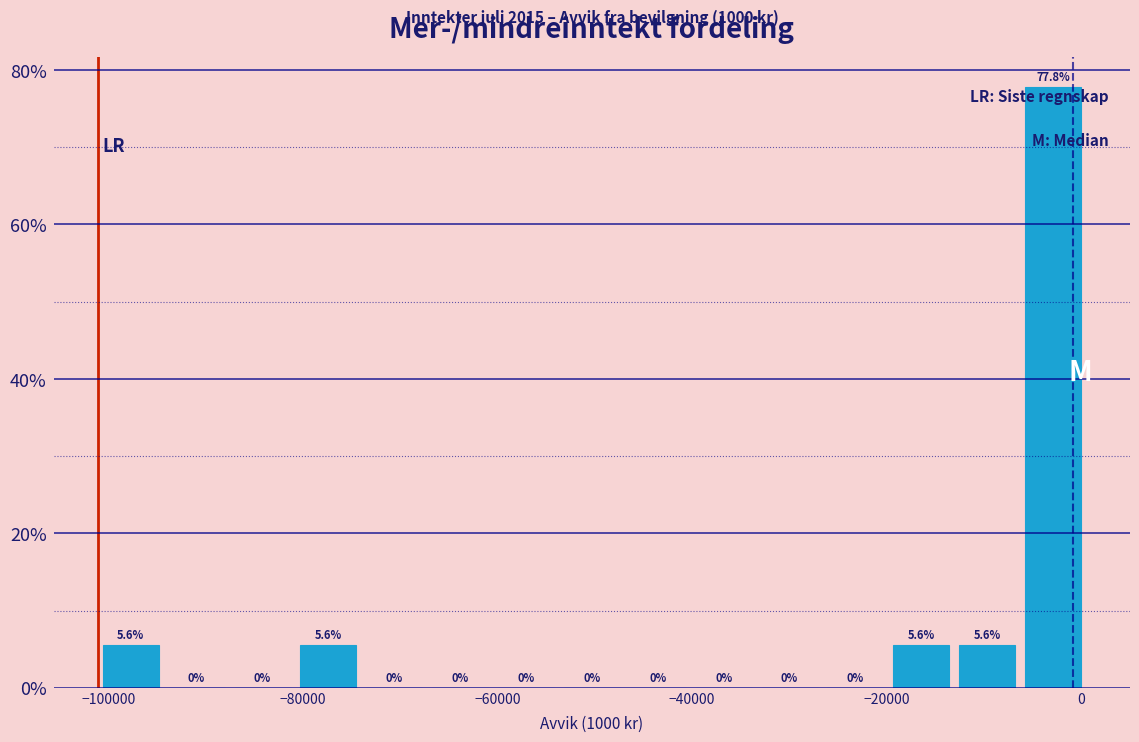

Read against the x-axis, roughly where is the centre of the tallest bar?

-2000